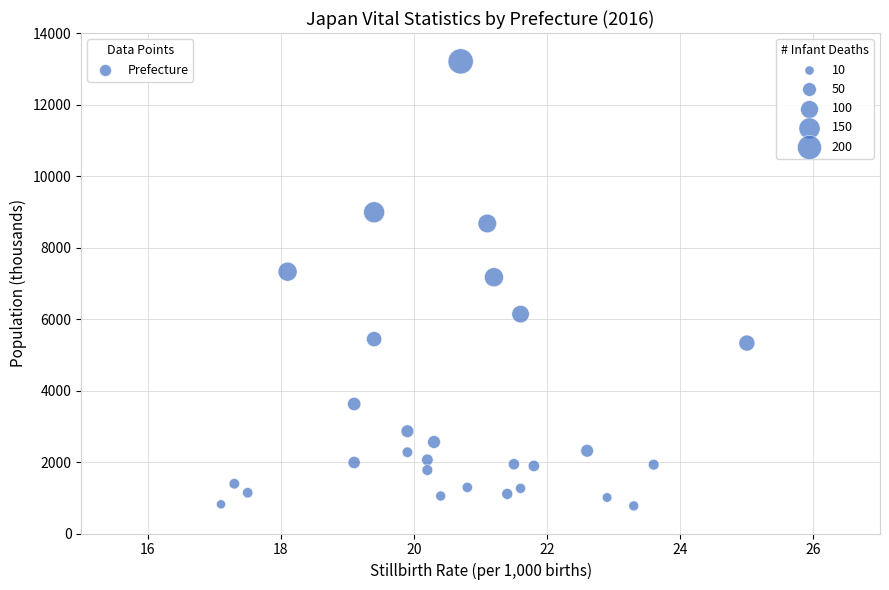

What is the range of Y values (max minus min)?

12435